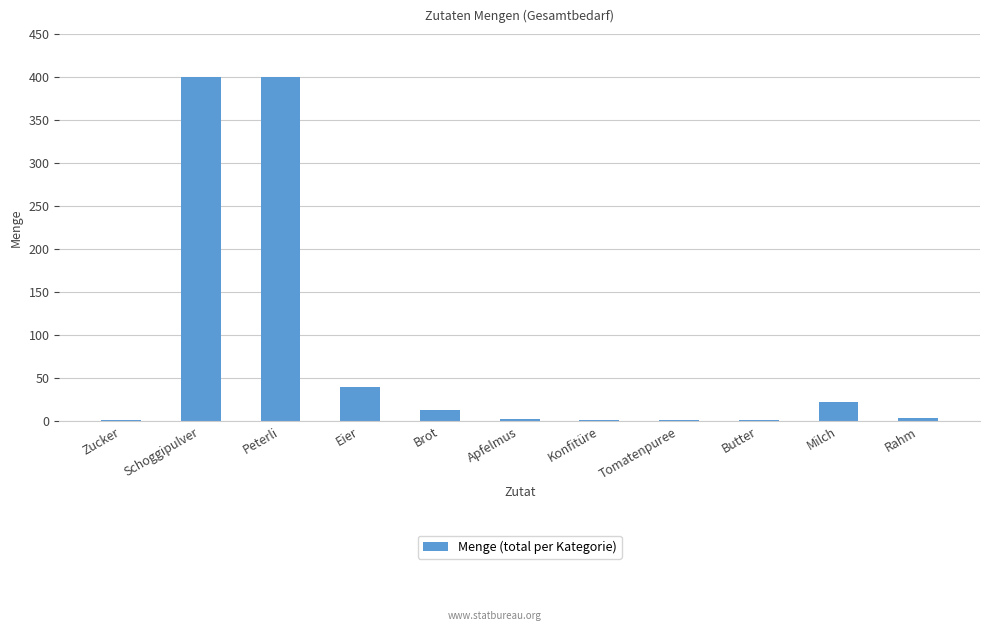

What is the sum of all values?

885.4